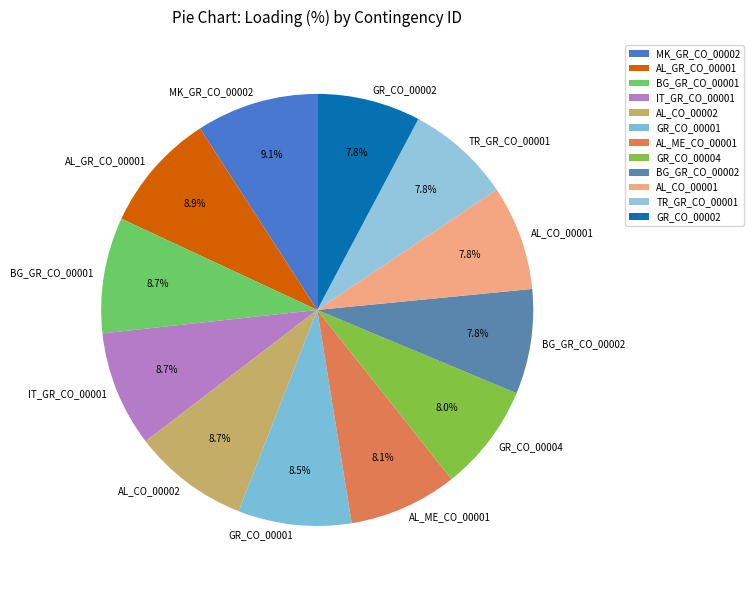

Does AL_GR_CO_00001 represent more than half of the total?

No